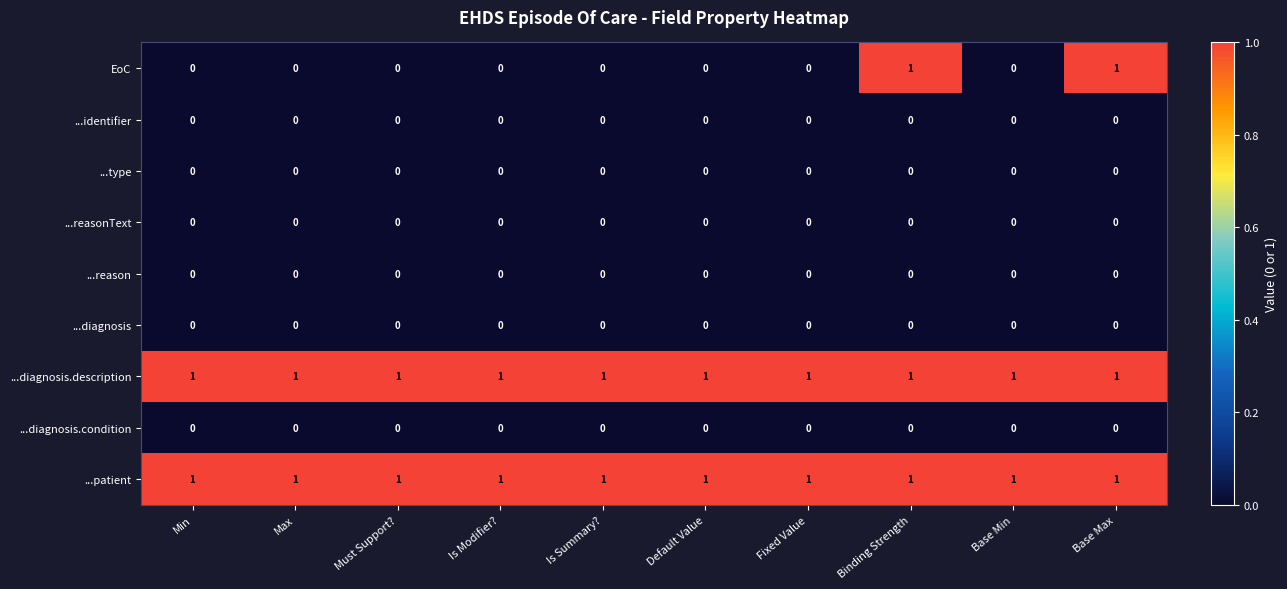

True or false: ...diagnosis.description has a value of 1 at Must Support?.

True